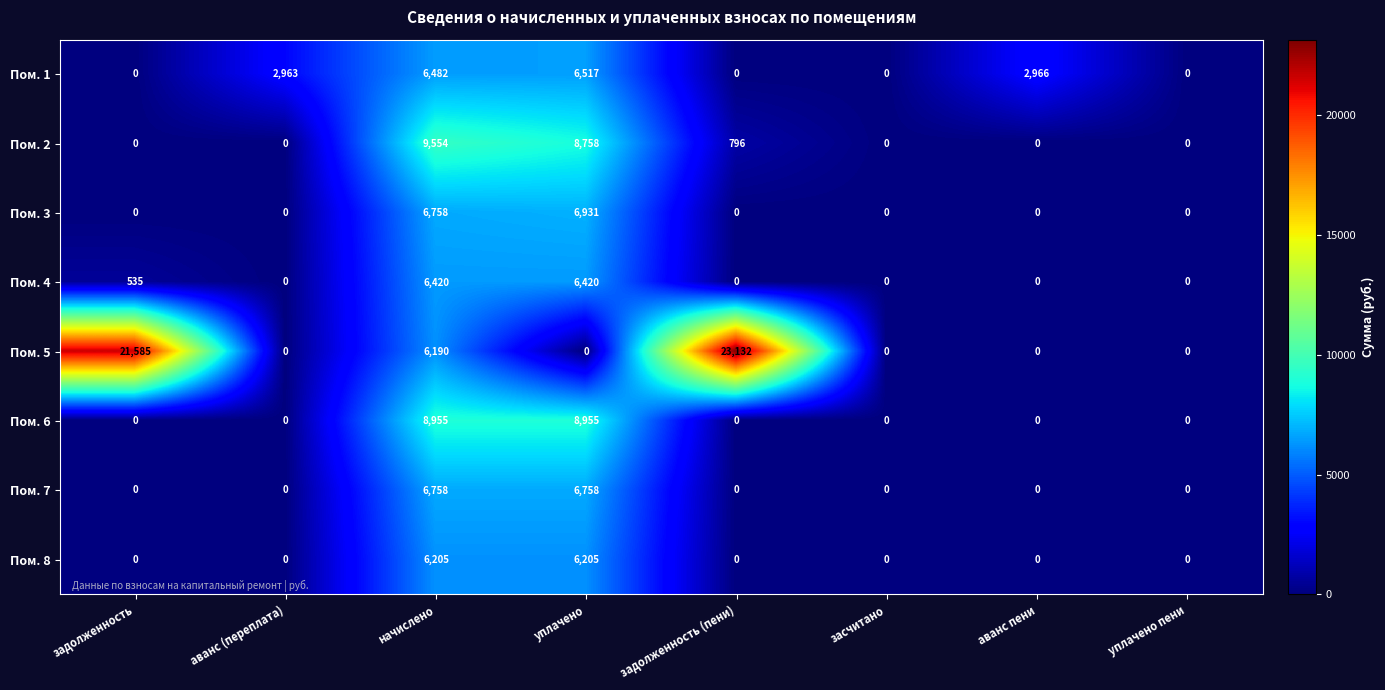

What is the difference between the maximum and minimum values in the Пом. 1 series?

6517